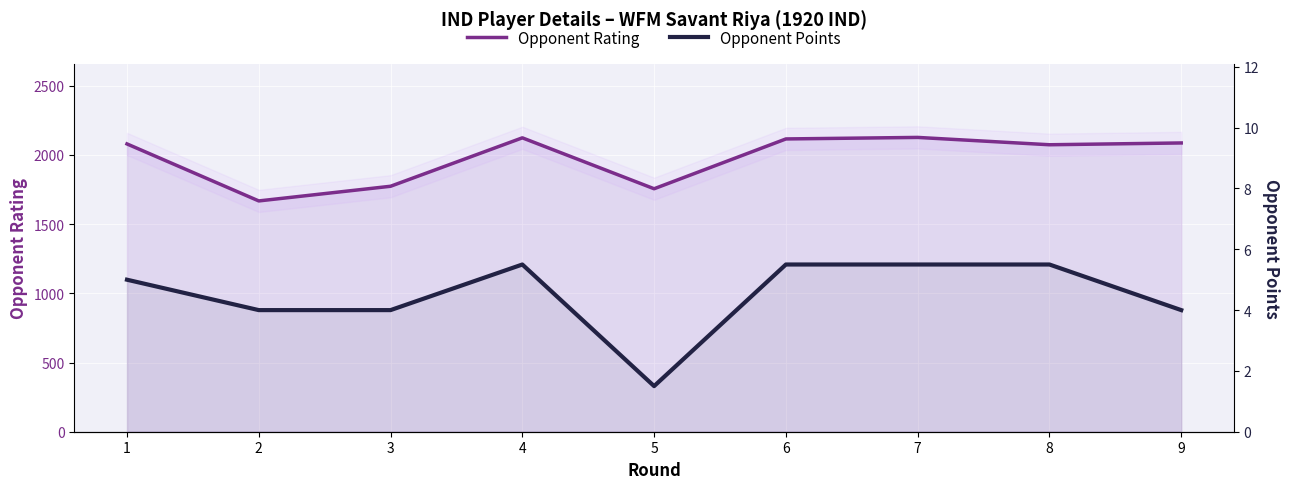

What is the difference between the maximum and minimum values in the Opponent Rating series?

459.0